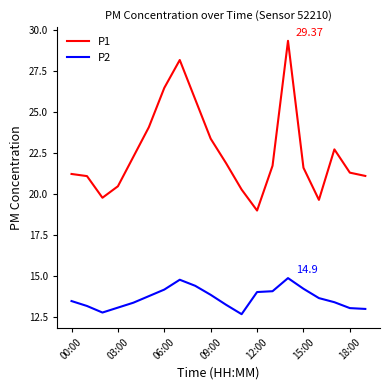

True or false: P2 and P1 intersect in this chart.

False